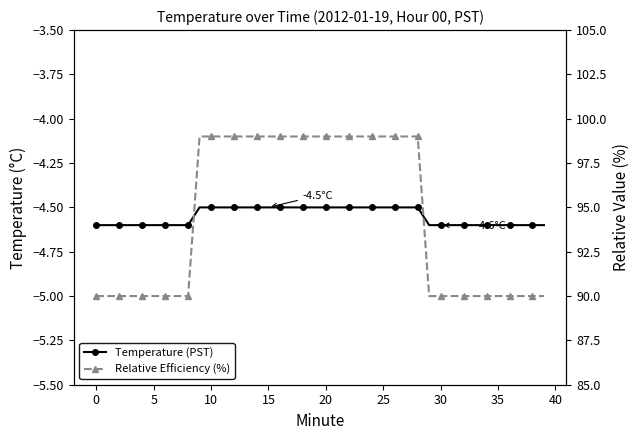

Rank the series by their maximum value, from highest to lowest.

Relative Efficiency (%), Temperature (PST)